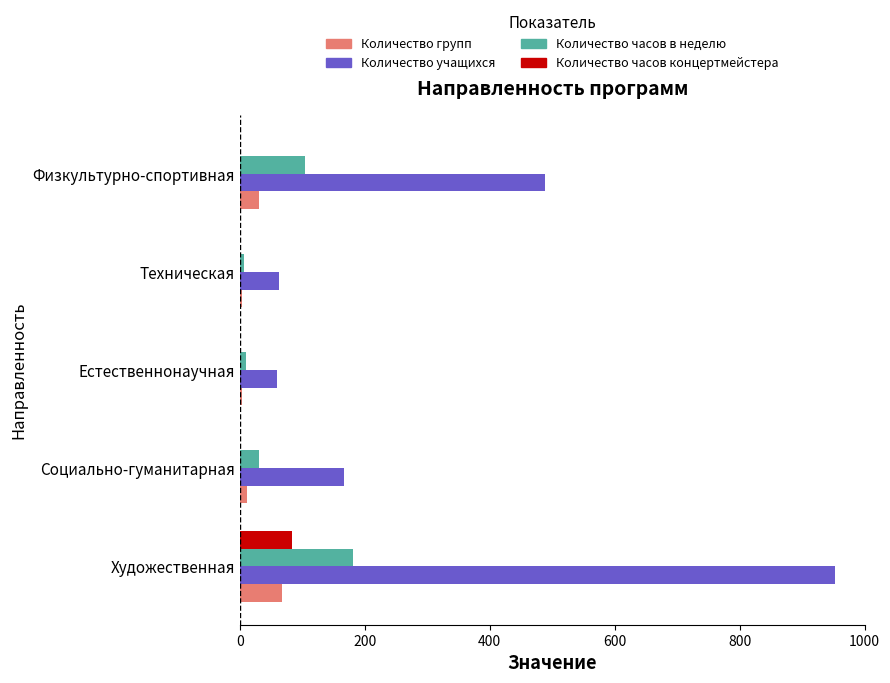

What is the highest value of the Количество групп series?

68